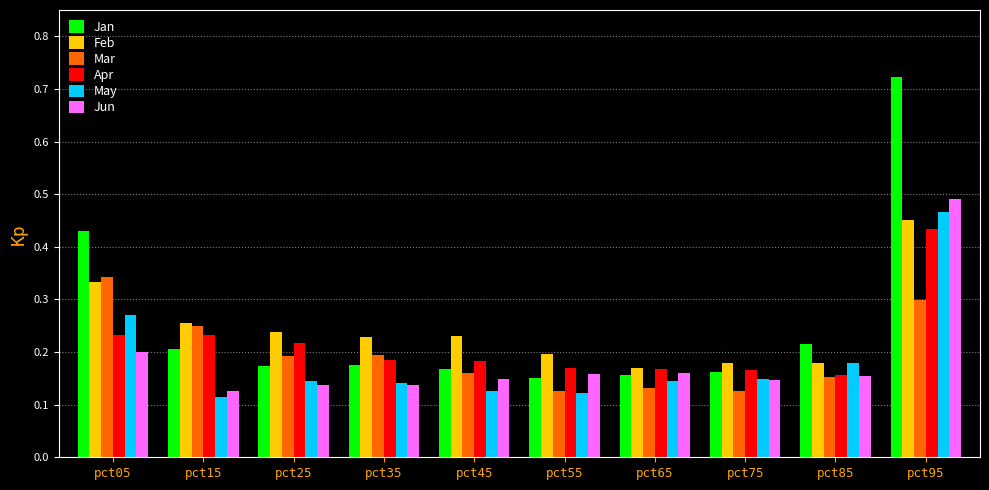

Which series has the largest range (max minus min)?

Jan